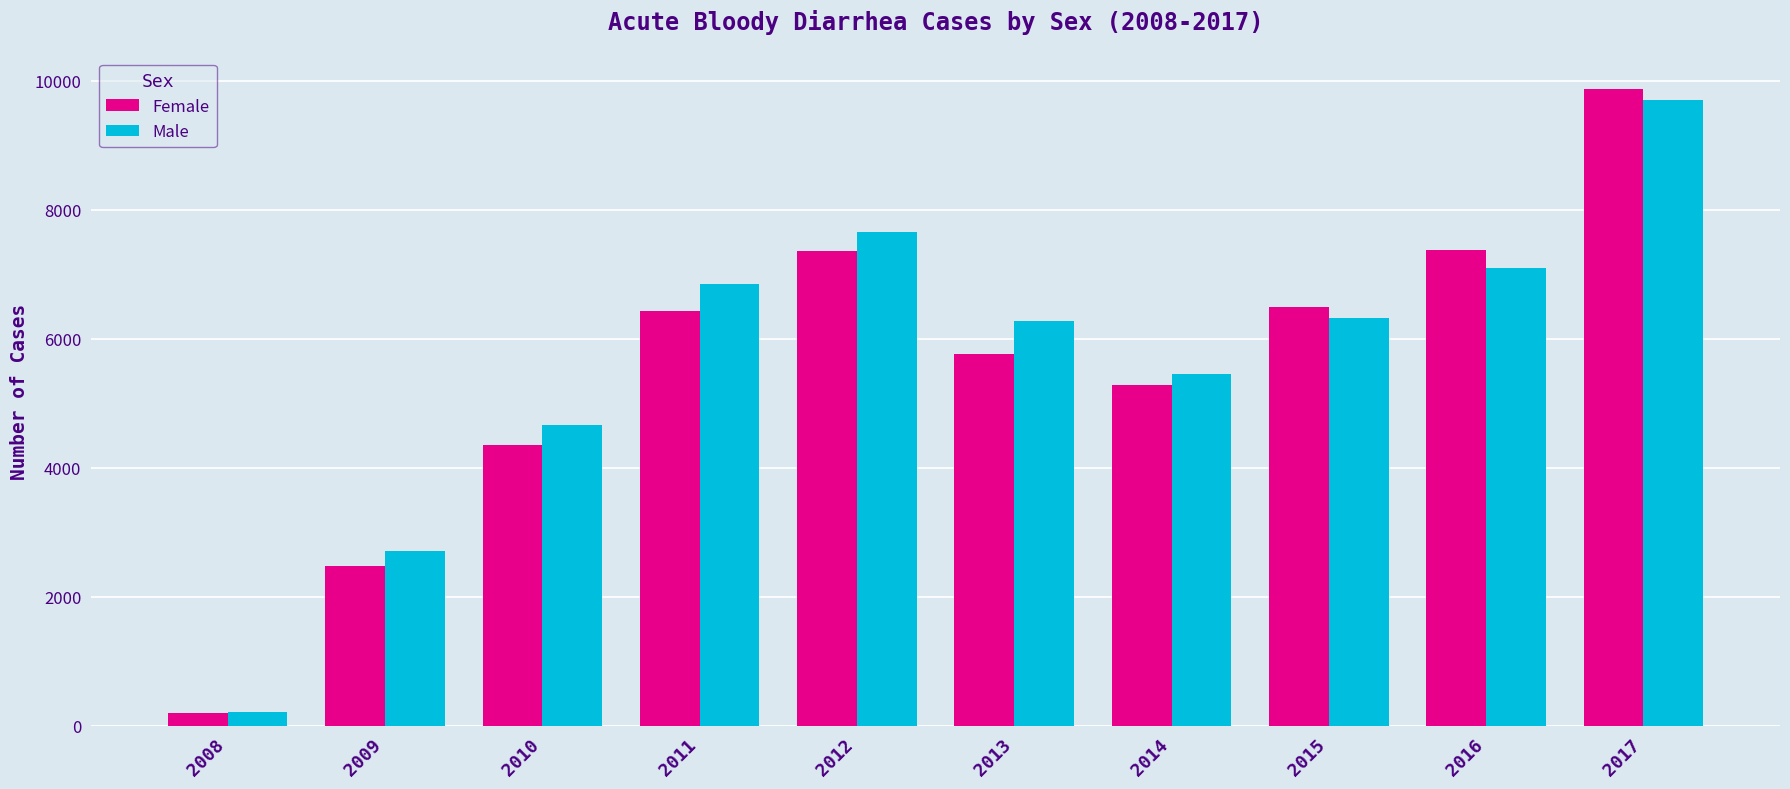

Are the bars grouped side by side (vs. stacked)?

Yes